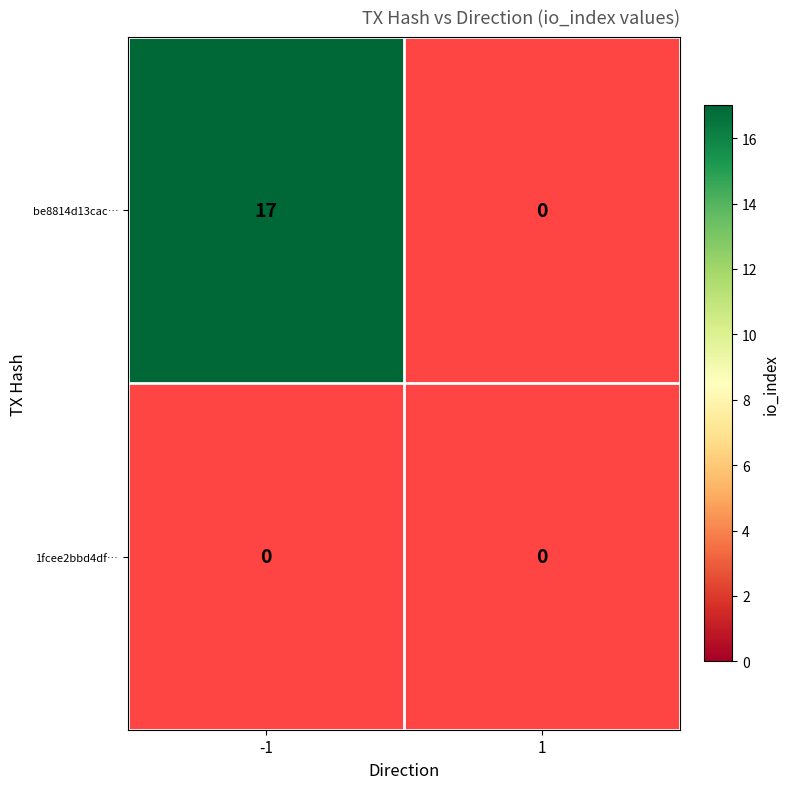

At which label does 1fcee2bbd4df26da0d546aafe0a4d52b5b9156d reach its peak?

-1